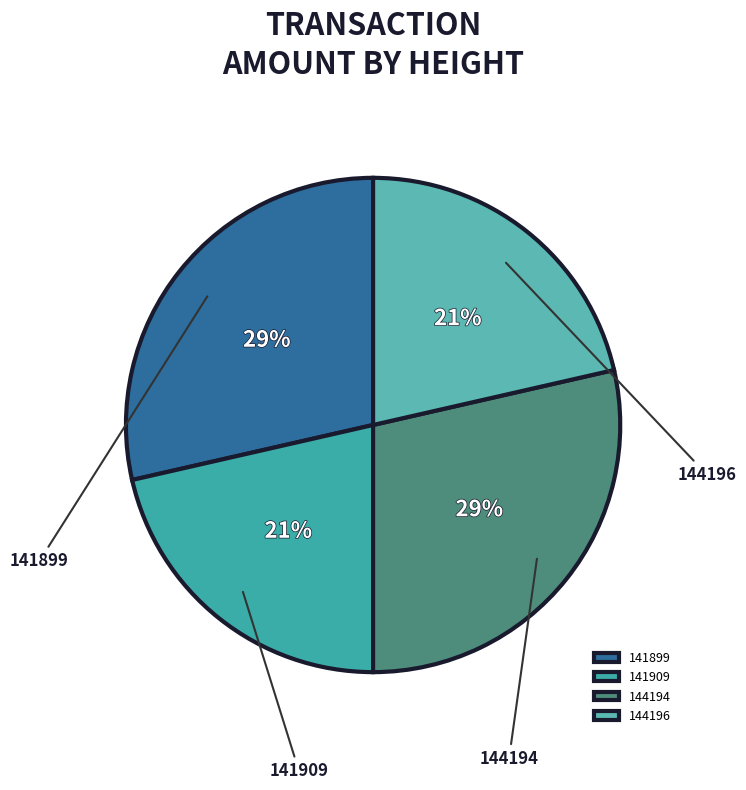

What percentage is the 144196 slice, to the nearest percent?

21%